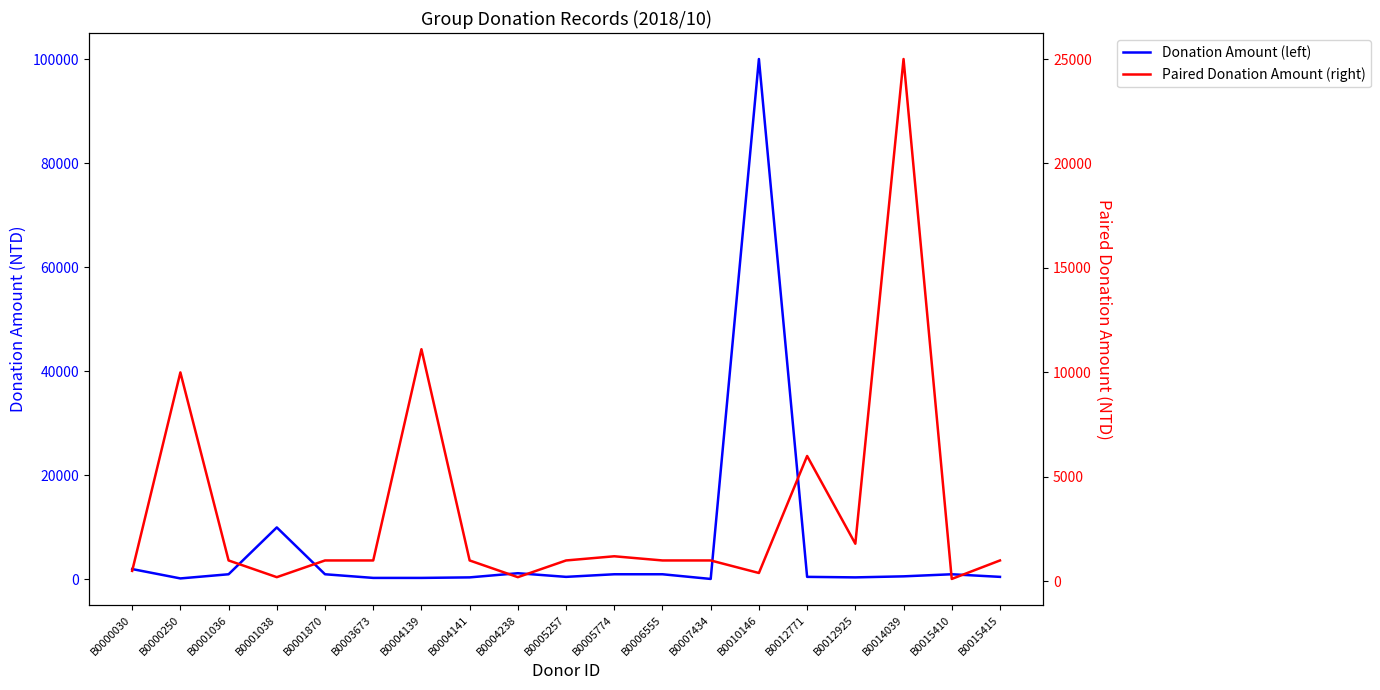

How many times do Paired Donation Amount (right) and Donation Amount (left) cross each other?

7